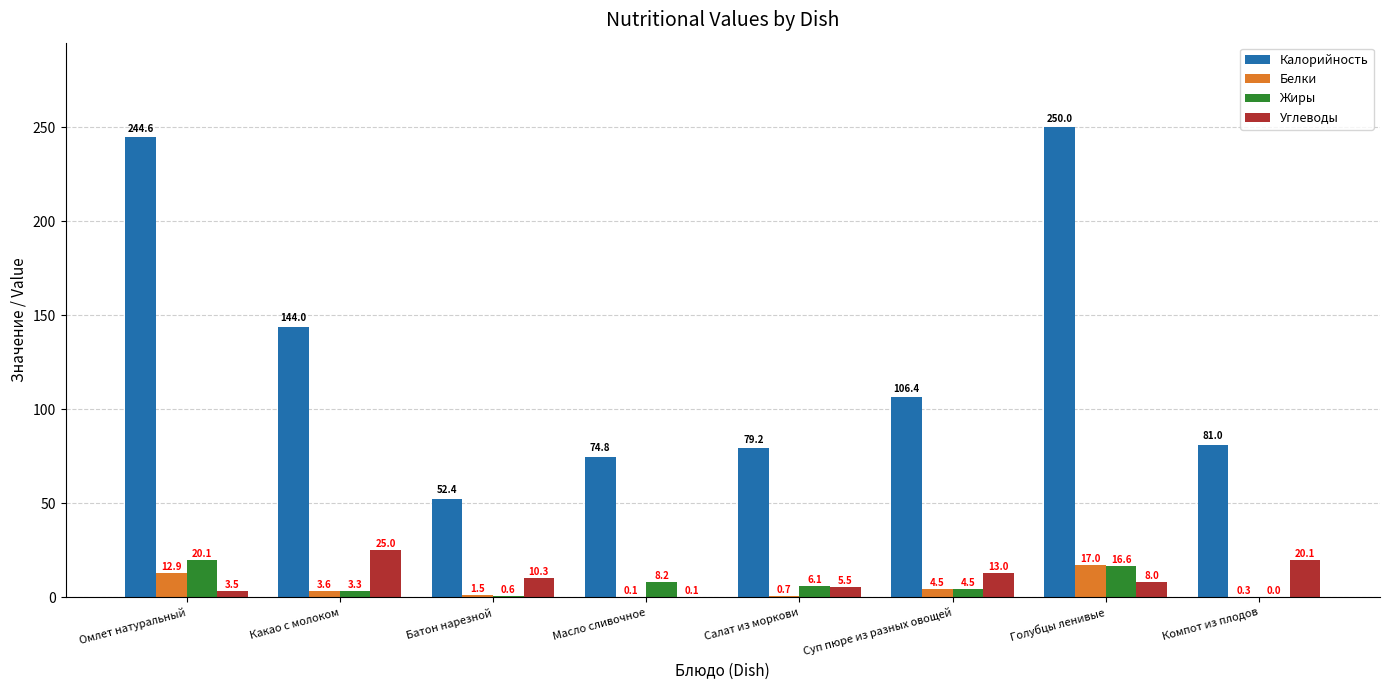

What is the total value across all series at Какао с молоком?

175.9